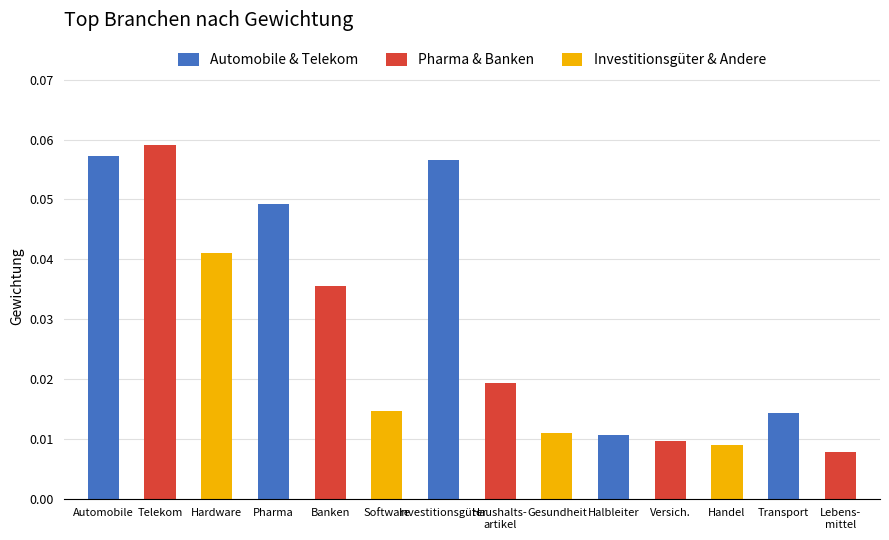

What is the sum of all values?

0.4